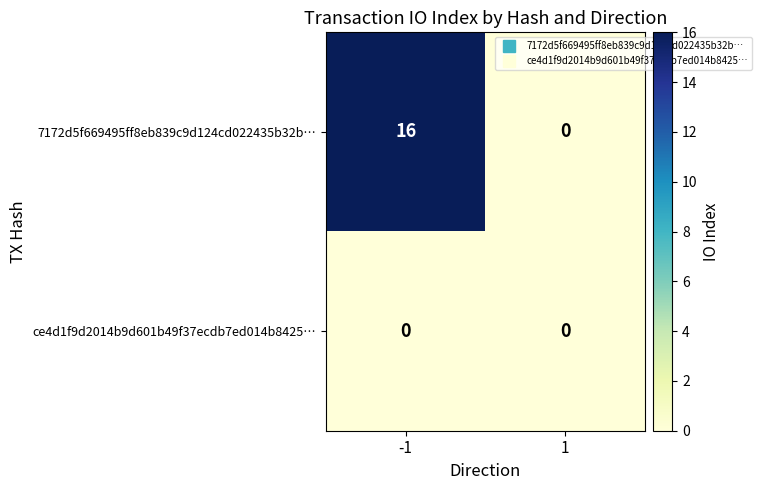

What is the difference between the 7172d5f669495ff8eb839c9d124cd022435b32b… values at 1 and -1?

16